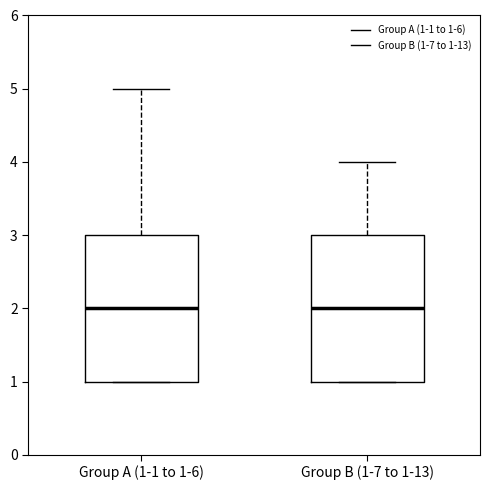

Reading left to right, transcribe this box plot: for each box, give where its median line is, the range the box spans, and where its two whiskers end, as read against the y-axis. The values are not printed on the chart, so give them approximately, as read against the axis.

Group A (1-1 to 1-6): median 2, box 1 to 3, whiskers 1 to 5
Group B (1-7 to 1-13): median 2, box 1 to 3, whiskers 1 to 4